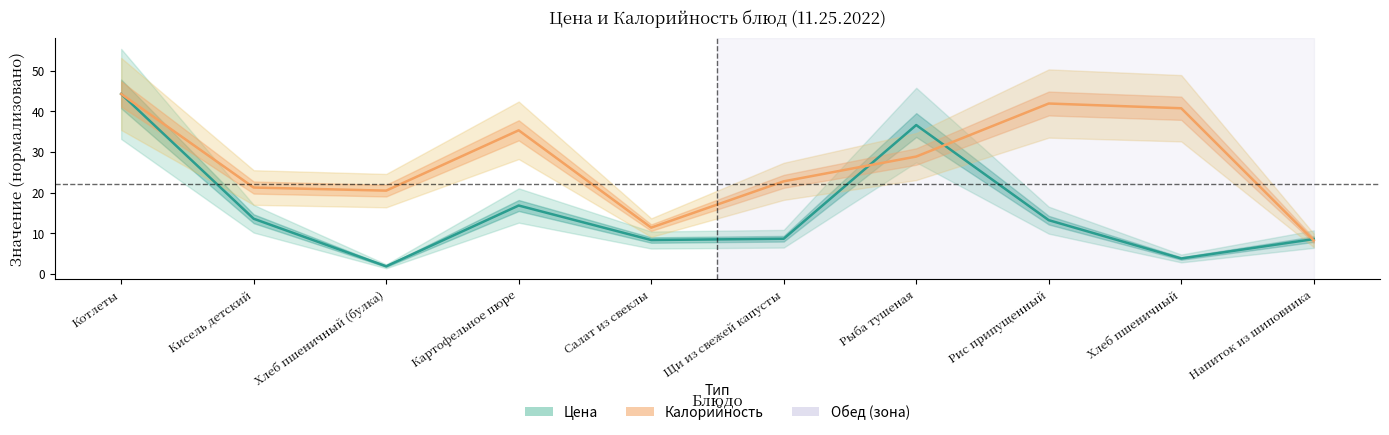

The Цена series shows 2.0 at Салат из свеклы. True or false?

False